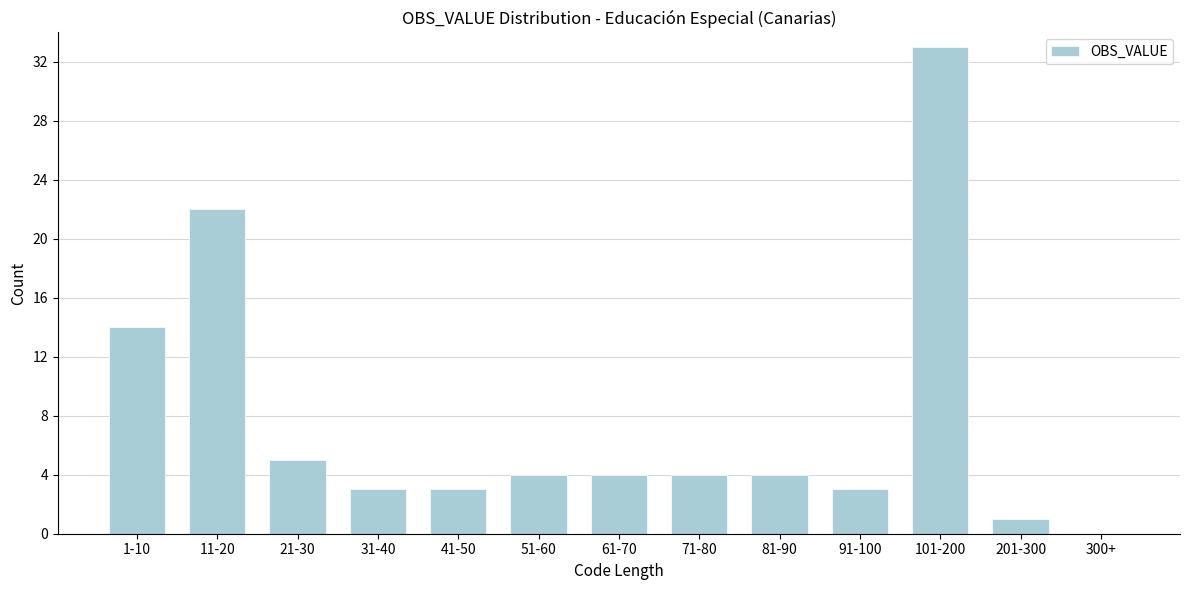

Reading left to right, transcribe all the data shown in this chart.

1-10=14	11-20=22	21-30=5	31-40=3	41-50=3	51-60=4	61-70=4	71-80=4	81-90=4	91-100=3	101-200=33	201-300=1	300+=0